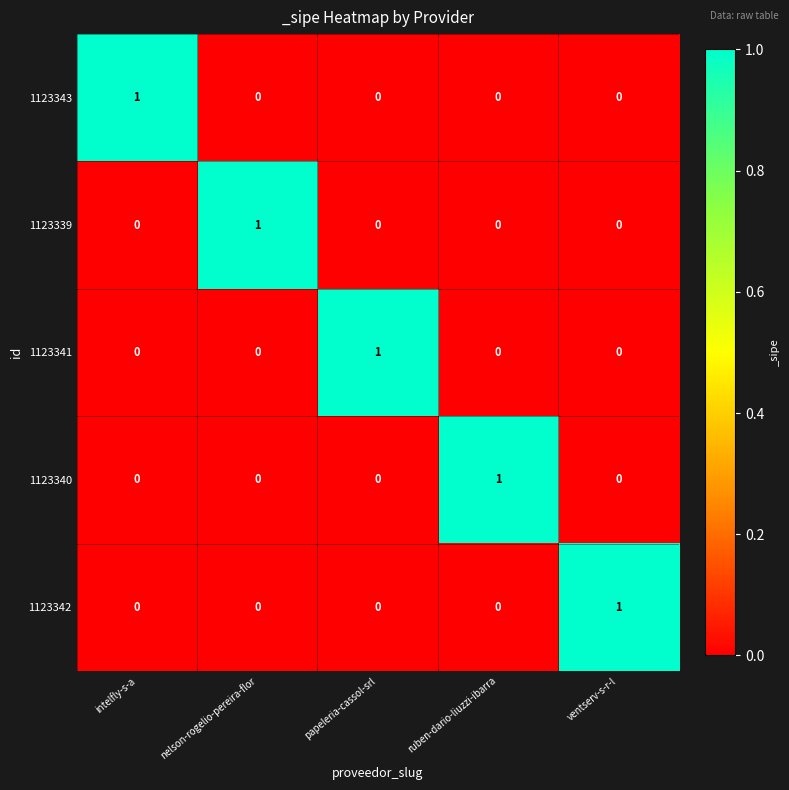

Count the 1123340 values in the range 0 to 1.

5